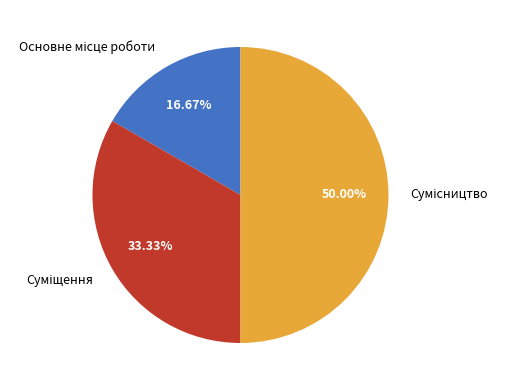

What is the smallest slice in the pie chart?

Основне місце роботи